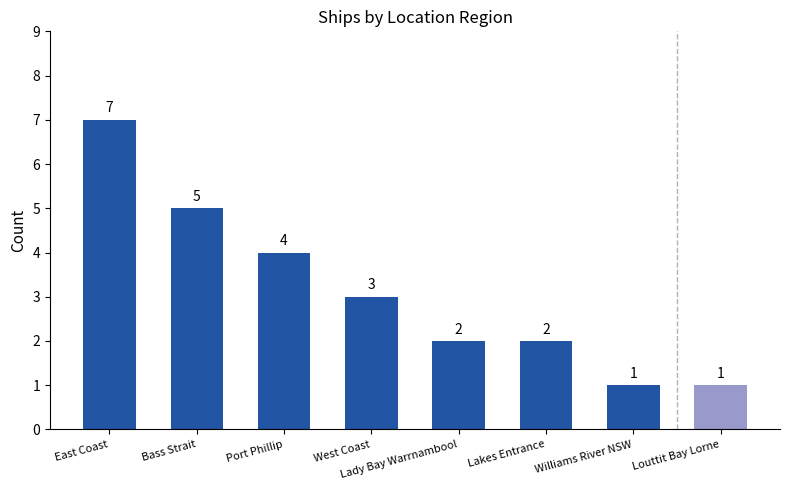

At which category does the chart reach its peak across all series?

East Coast